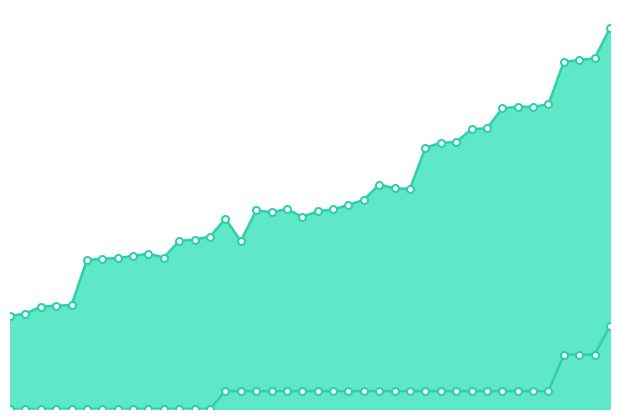

In international, how many points are higher than both neighbors (excluding endpoints)?

6